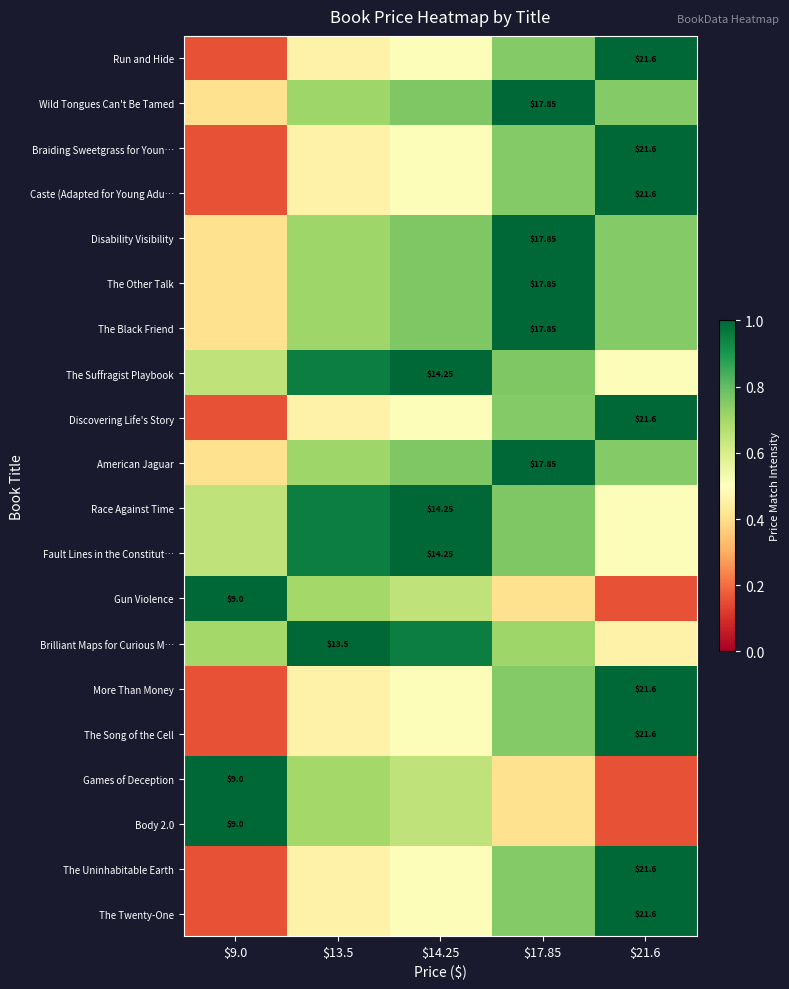

Rank the categories by The Black Friend value from lowest to highest.

$9.0, $13.5, $21.6, $14.25, $17.85